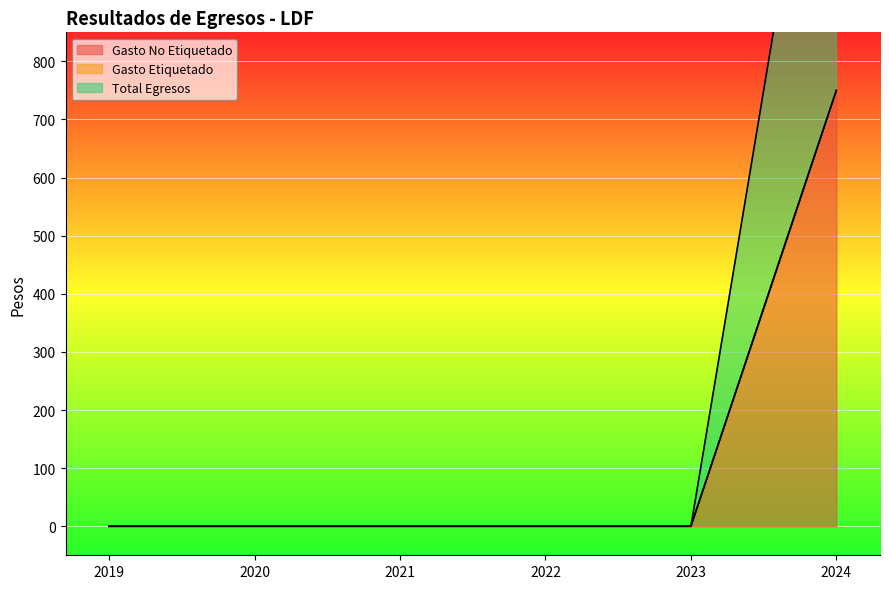

How many categories are shown in the chart?

6